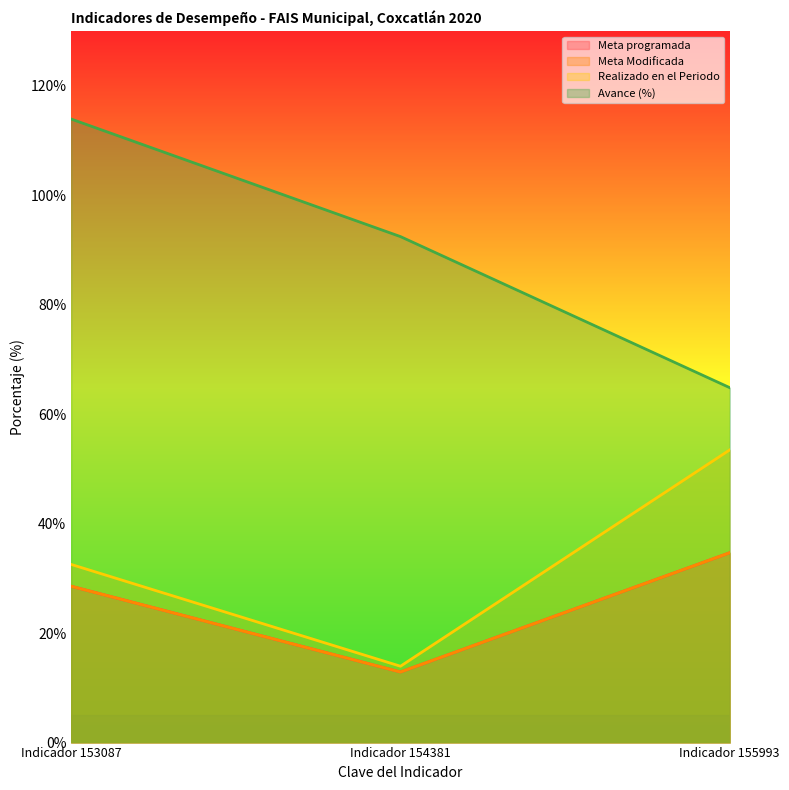

At which category is the sum across all series the highest?

Indicador 153087